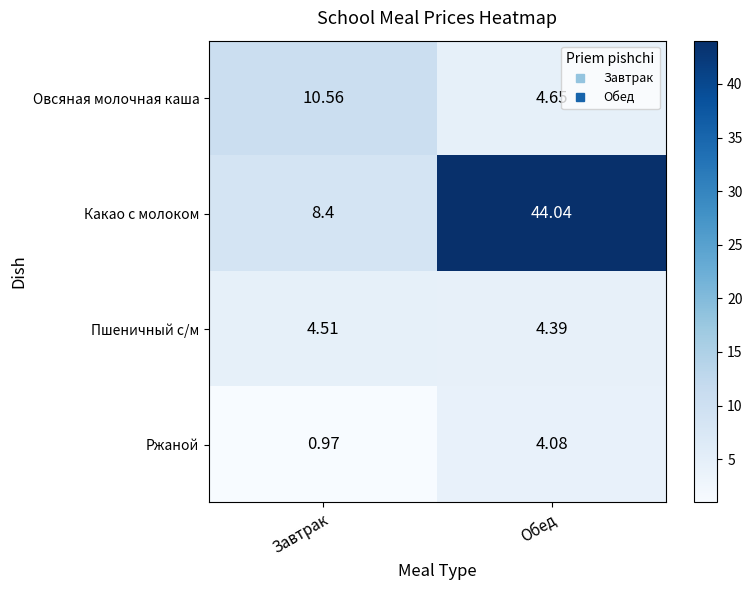

At which category does the chart reach its minimum across all series?

Завтрак